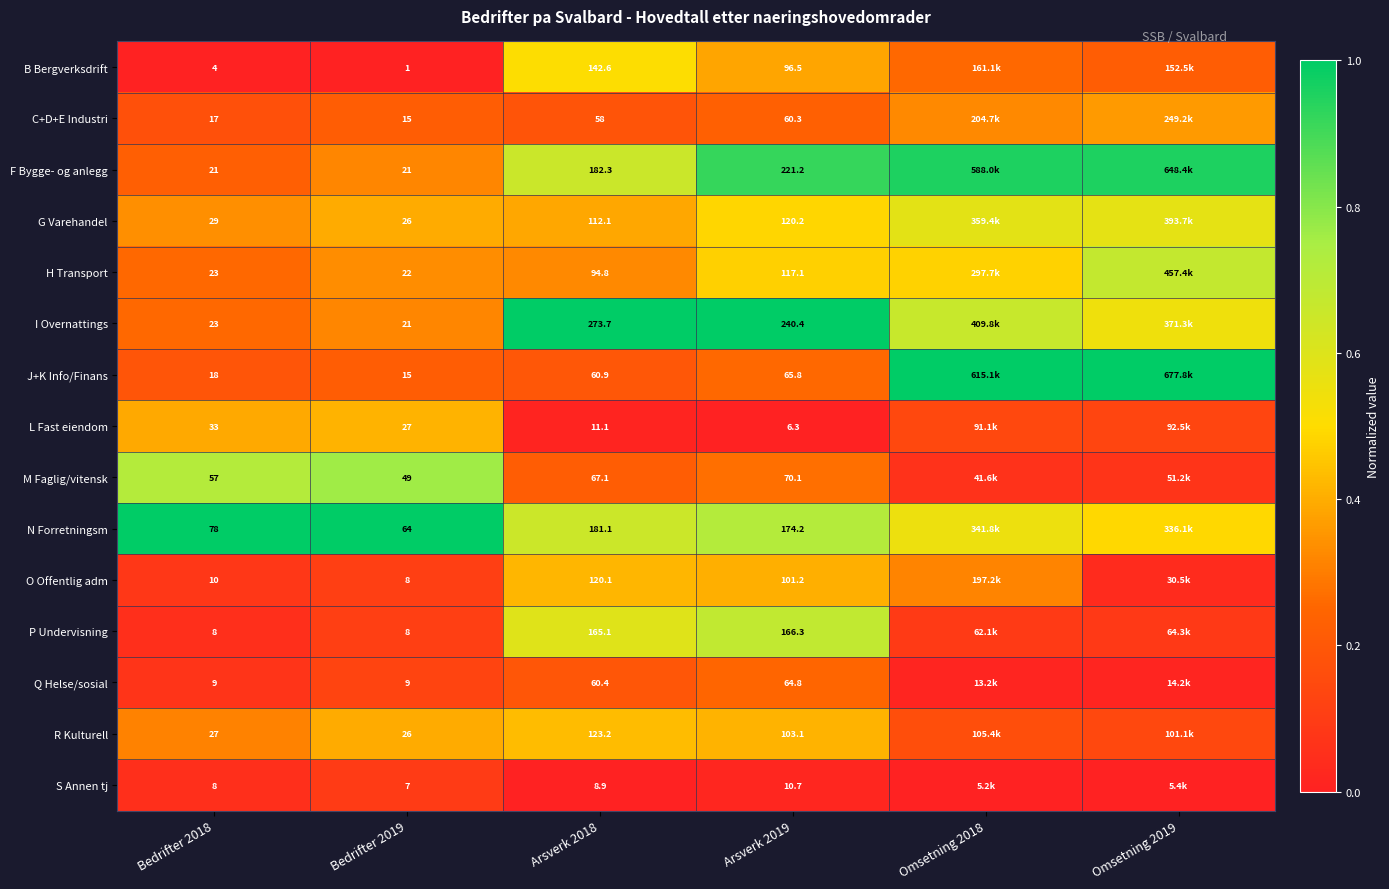

What is the spread (max minus min) of values at Arsverk 2019?

234.1